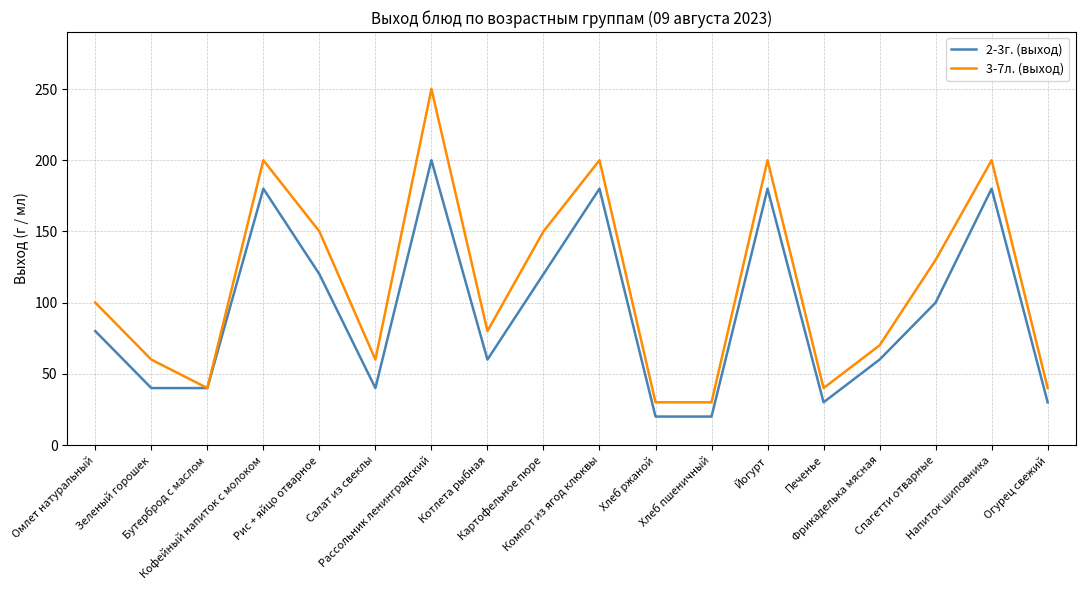

What is the minimum value shown in the chart?

20